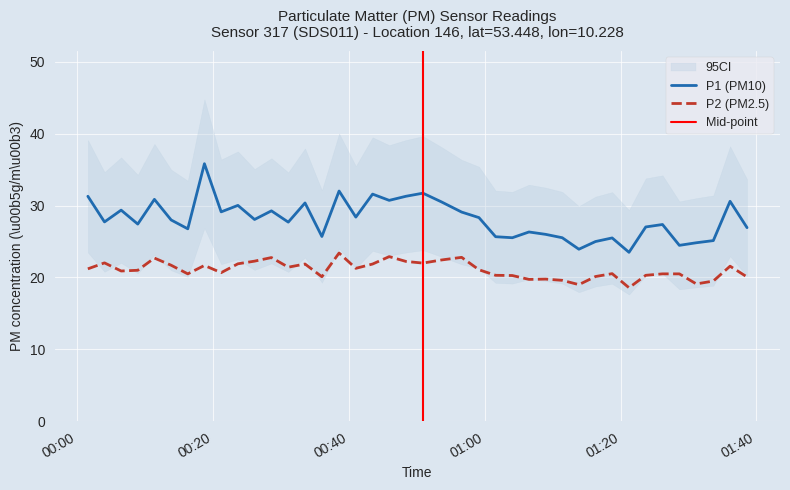

True or false: P1 and P2 intersect in this chart.

False